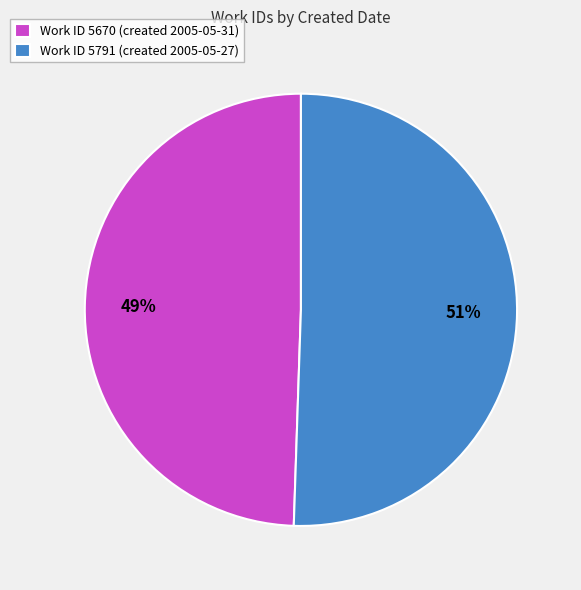

Which category has the smallest portion of the pie?

Work ID 5670 (created 2005-05-31)